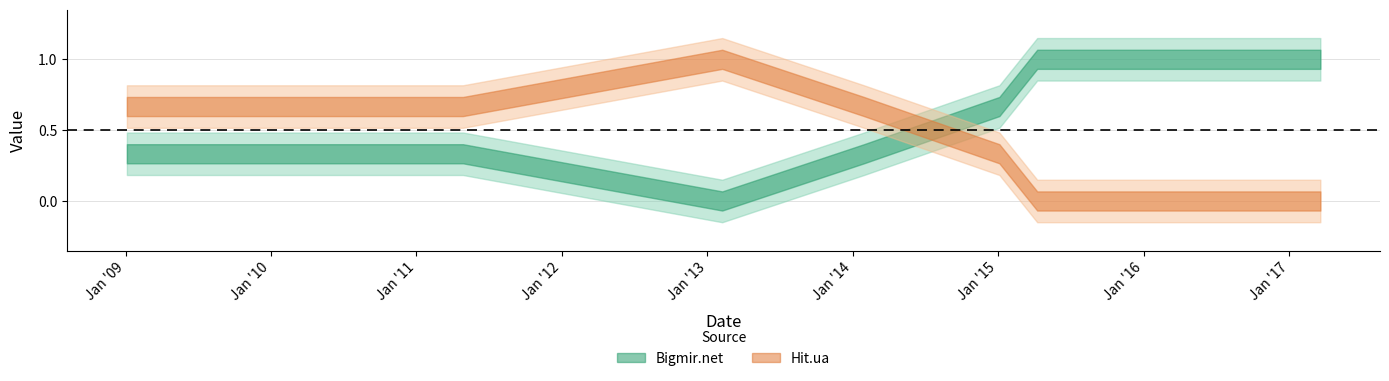

The Hit.ua series shows 1 at 2011-04-28. True or false?

False